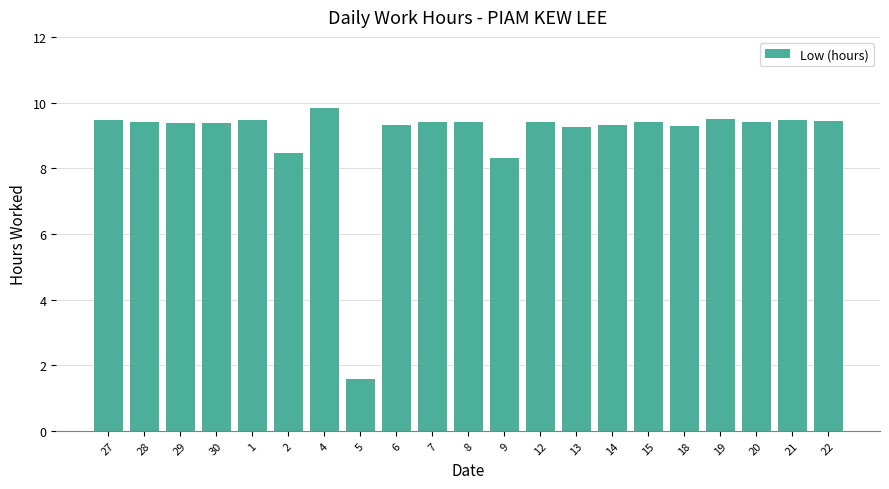

Which has a higher value, 14 or 4?

4